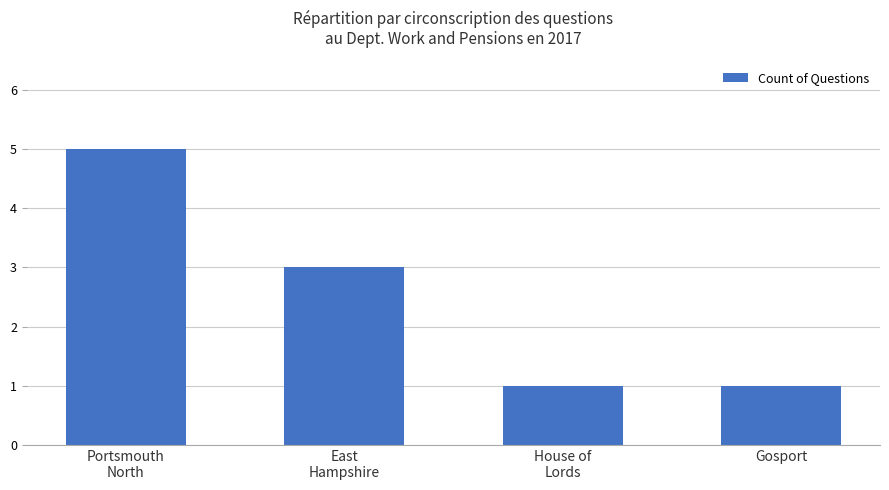

Approximately how many times larger is the value at Portsmouth
North compared to House of
Lords?

5.0